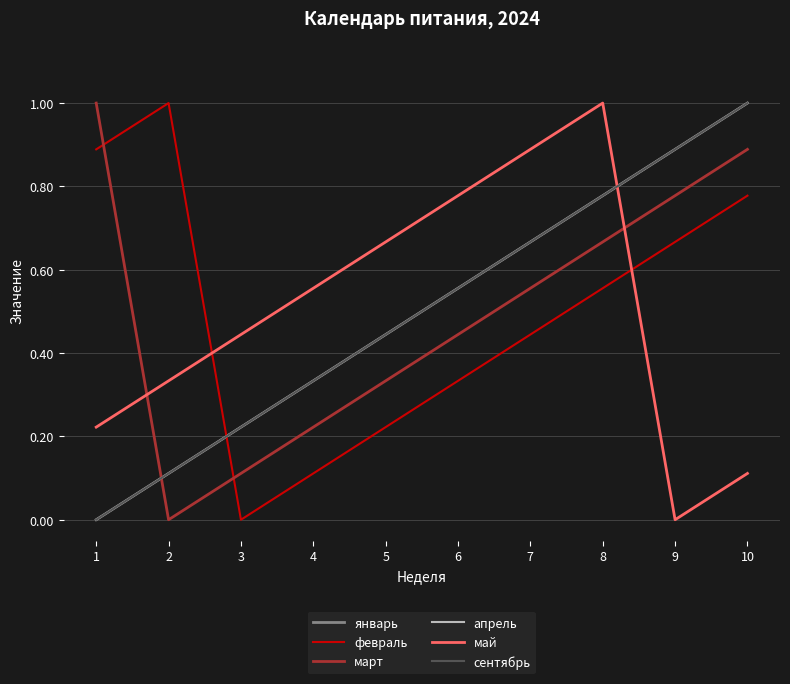

Does the chart display data point markers on the line(s)?

No